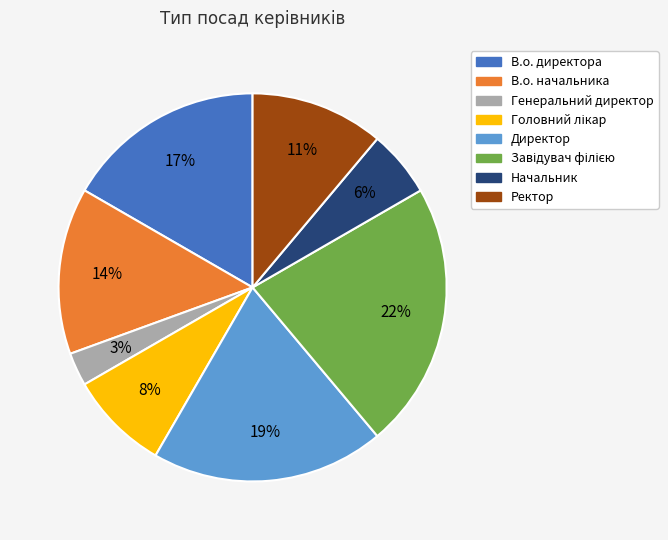

Count the number of slices in the pie.

8